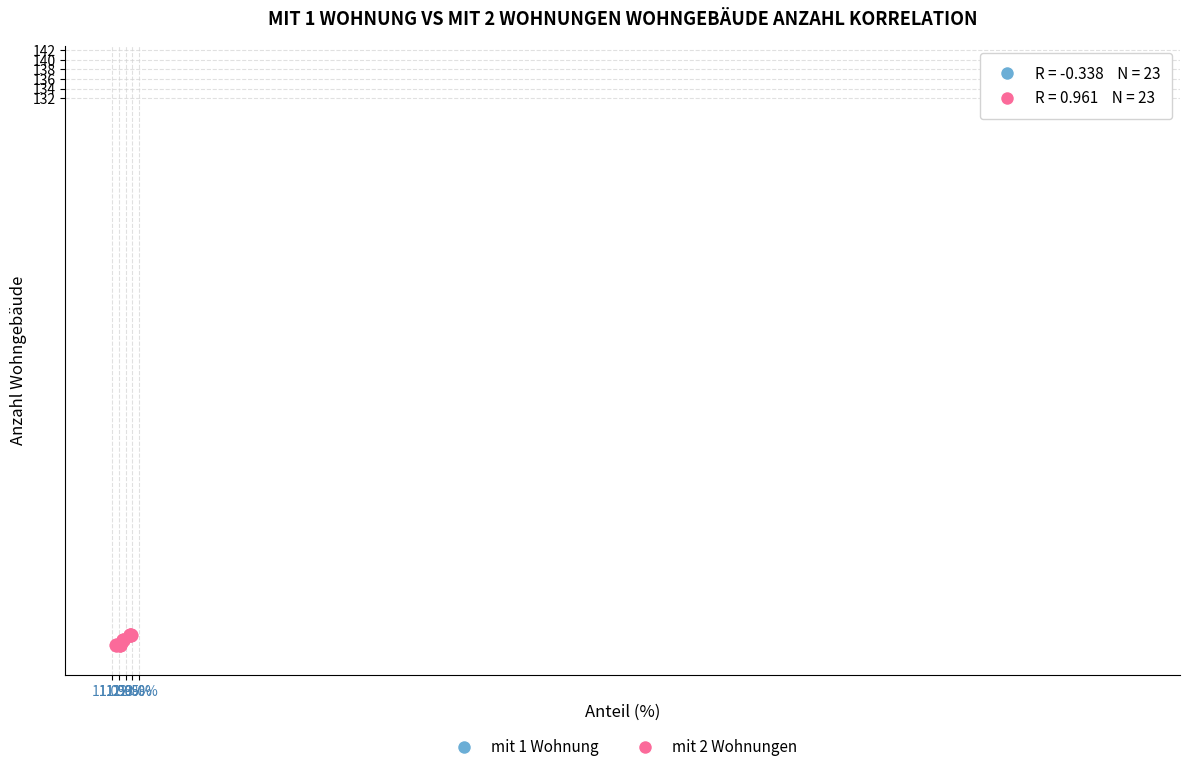

Which series contains the highest Y value?

mit 1 Wohnung